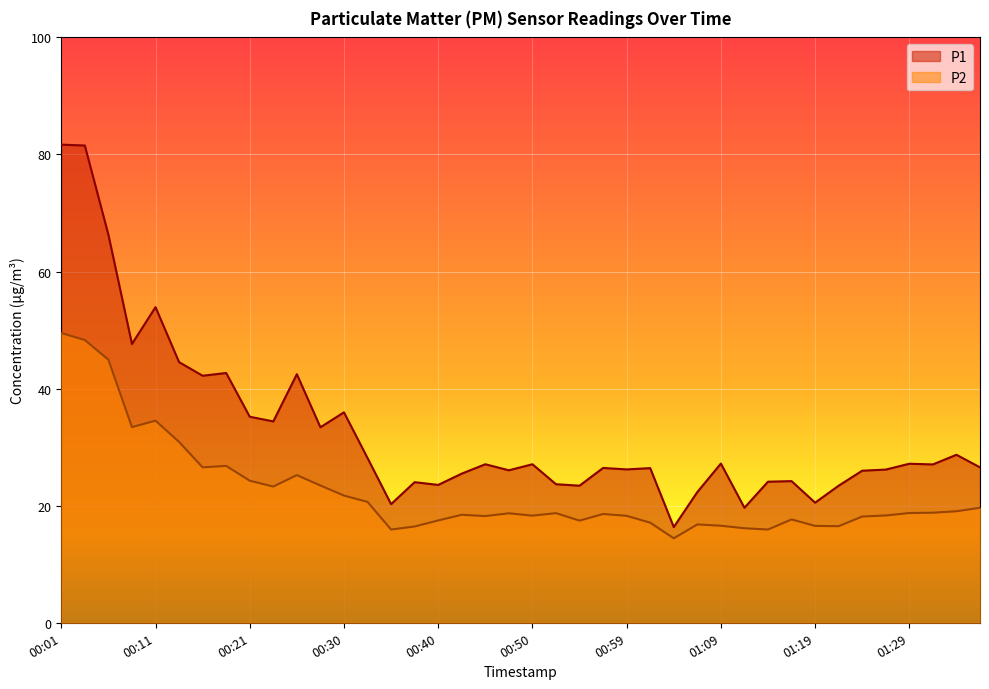

Reading left to right, extract all data points from this chart.

P1: 81.7	81.5	66.3	47.6	53.9	44.5	42.2	42.7	35.2	34.4	42.5	33.4	36.0	28.1	20.3	24.0	23.6	25.5	27.1	26.1	27.1	23.7	23.4	26.4	26.2	26.4	16.4	22.3	27.2	19.6	24.1	24.2	20.5	23.4	26.0	26.2	27.2	27.1	28.7	26.6
P2: 49.5	48.3	45.0	33.4	34.5	30.9	26.6	26.8	24.3	23.3	25.2	23.4	21.7	20.6	15.9	16.4	17.5	18.4	18.2	18.7	18.3	18.7	17.4	18.6	18.3	17.1	14.4	16.8	16.6	16.1	15.9	17.6	16.6	16.5	18.1	18.3	18.8	18.8	19.1	19.6